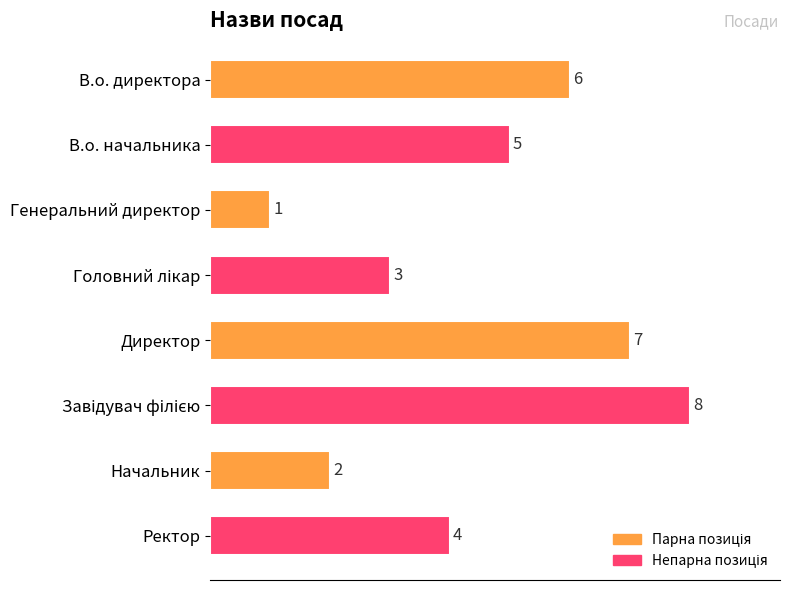

What is the maximum value shown in the chart?

8